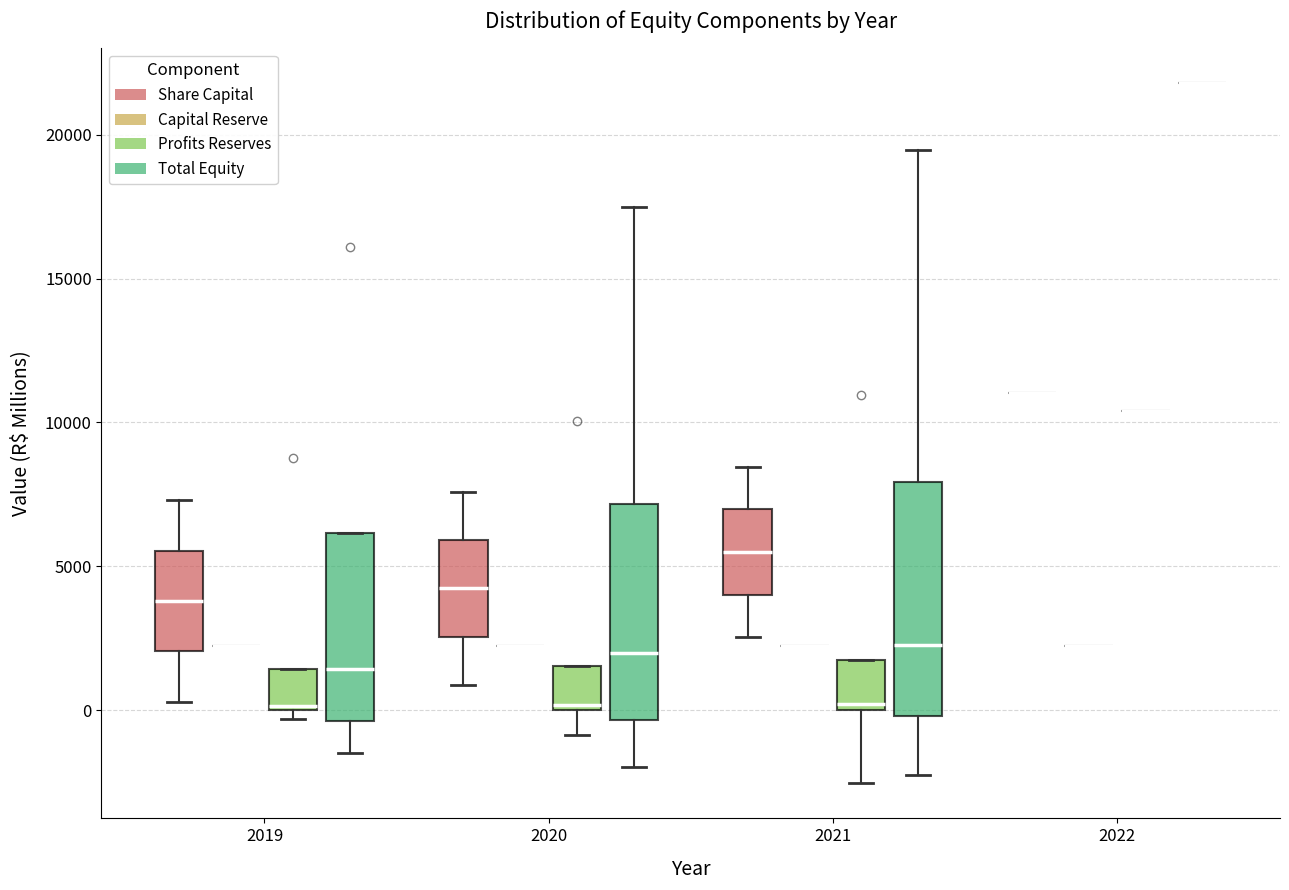

Reading left to right, read every box against the y-axis: the position of its median line, the range the box covers, and the ends of its whiskers. The values are not printed on the chart, so give them approximately, as read against the axis.

2019 (Share Capital): median 4000, box 2000 to 5500, whiskers 500 to 7500
2019 (Capital Reserve): box collapsed to a line at 2500, whiskers 2500 to 2500
2019 (Profits Reserves): median 0, box 0 to 1500, whiskers -500 to 1500
2019 (Total Equity): median 1500, box -500 to 6000, whiskers -1500 to 6000
2020 (Share Capital): median 4000, box 2500 to 6000, whiskers 1000 to 7500
2020 (Capital Reserve): box collapsed to a line at 2500, whiskers 2500 to 2500
2020 (Profits Reserves): median 0 (just above the box's lower edge), box 0 to 1500, whiskers -1000 to 1500
2020 (Total Equity): median 2000, box -500 to 7000, whiskers -2000 to 17500
2021 (Share Capital): median 5500, box 4000 to 7000, whiskers 2500 to 8500
2021 (Capital Reserve): box collapsed to a line at 2500, whiskers 2500 to 2500
2021 (Profits Reserves): median 0 (just above the box's lower edge), box 0 to 2000, whiskers -2500 to 2000
2021 (Total Equity): median 2500, box 0 to 8000, whiskers -2000 to 19500
2022 (Share Capital): box collapsed to a line at 11000, whiskers 11000 to 11000
2022 (Capital Reserve): box collapsed to a line at 2500, whiskers 2500 to 2500
2022 (Profits Reserves): box collapsed to a line at 10500, whiskers 10500 to 10500
2022 (Total Equity): box collapsed to a line at 22000, whiskers 22000 to 22000